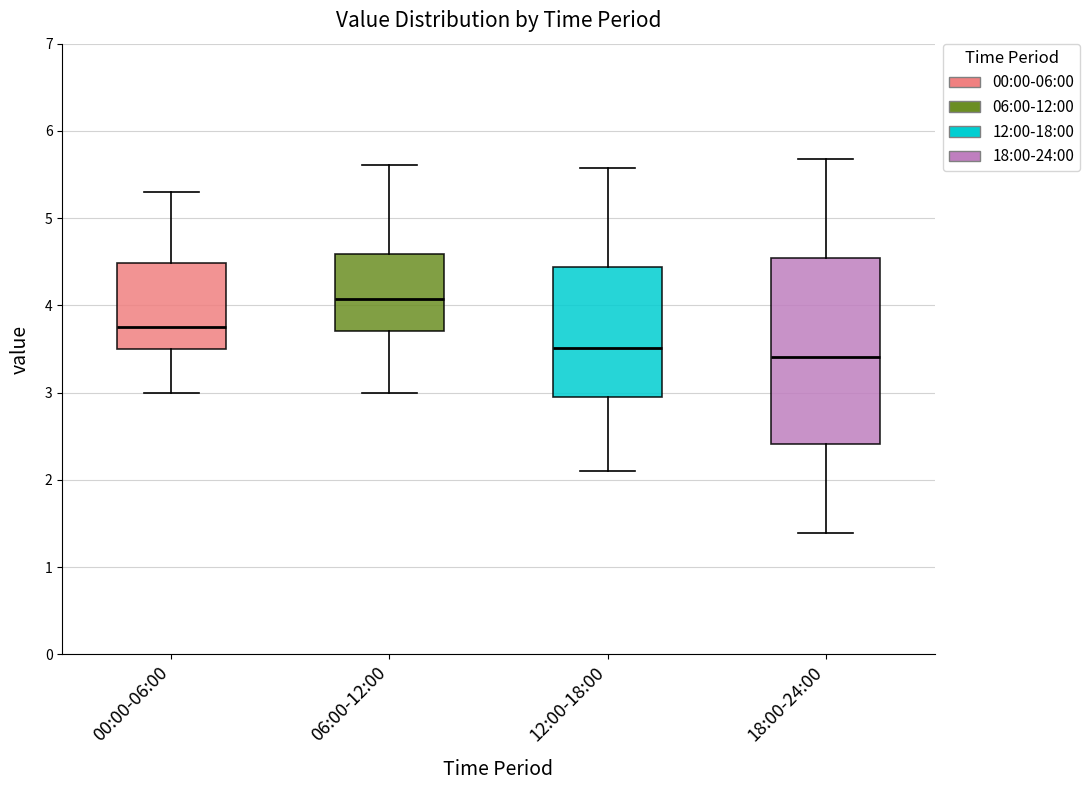

Which box's median line is the lowest?

18:00-24:00